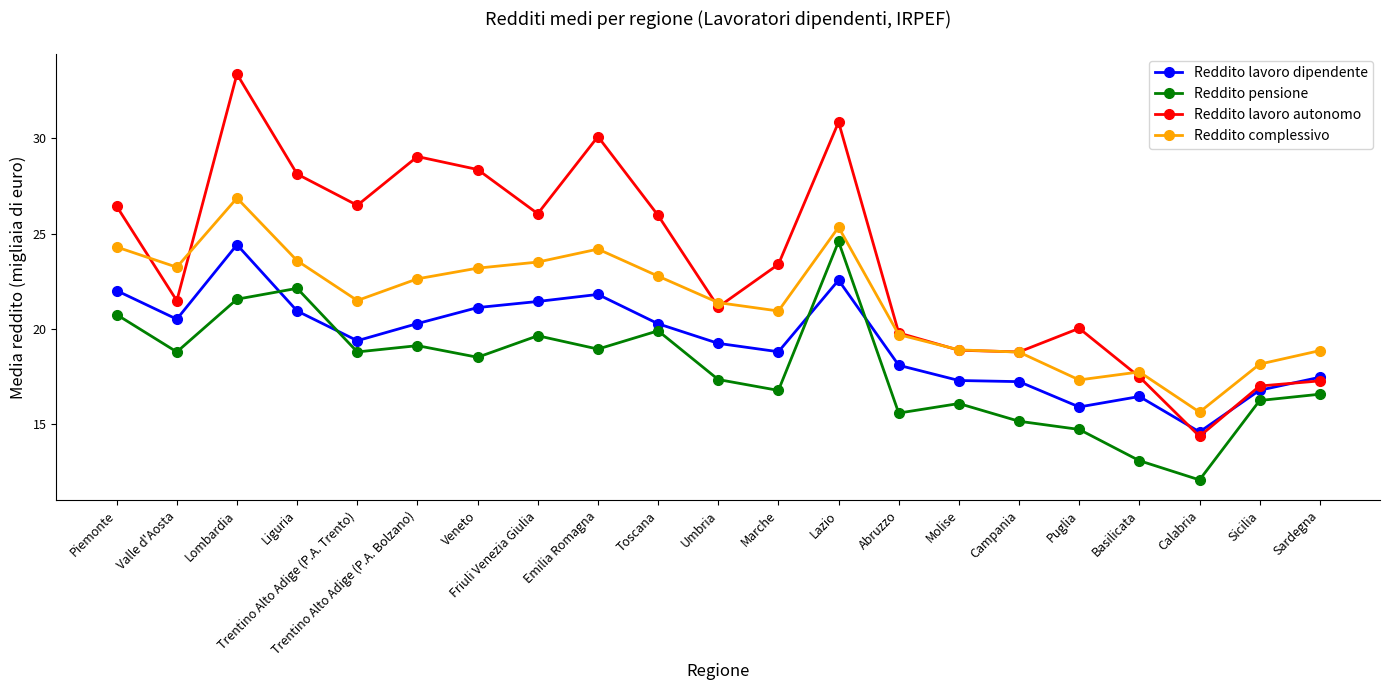

At how many categories does at least one series exceed 27?

6